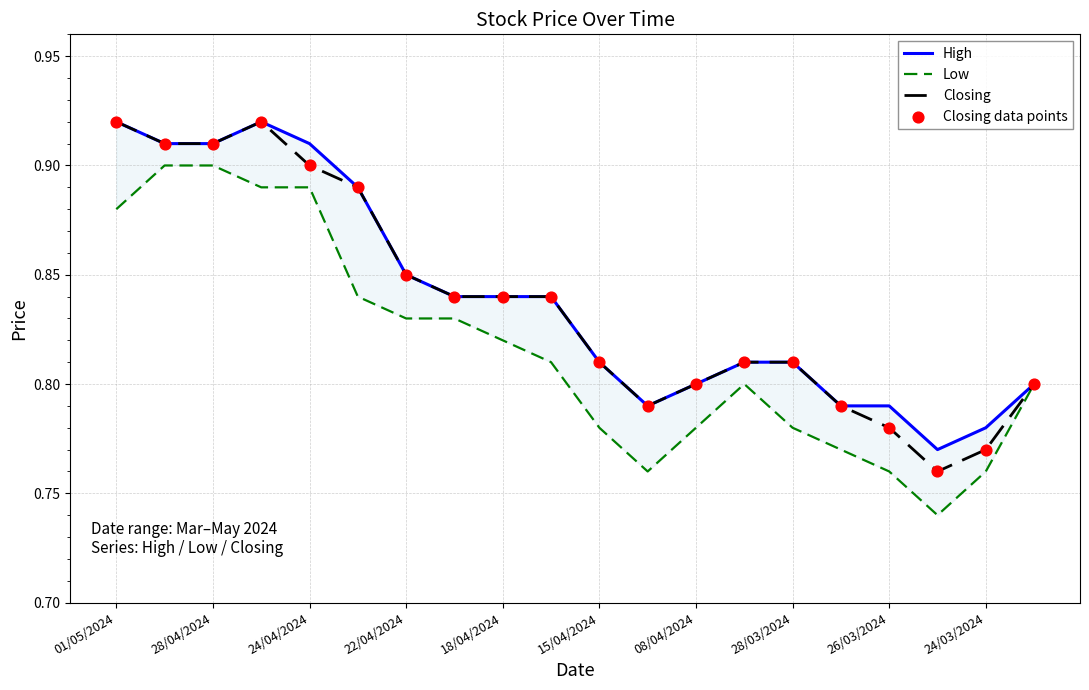

Which series contains the highest Y value?

High